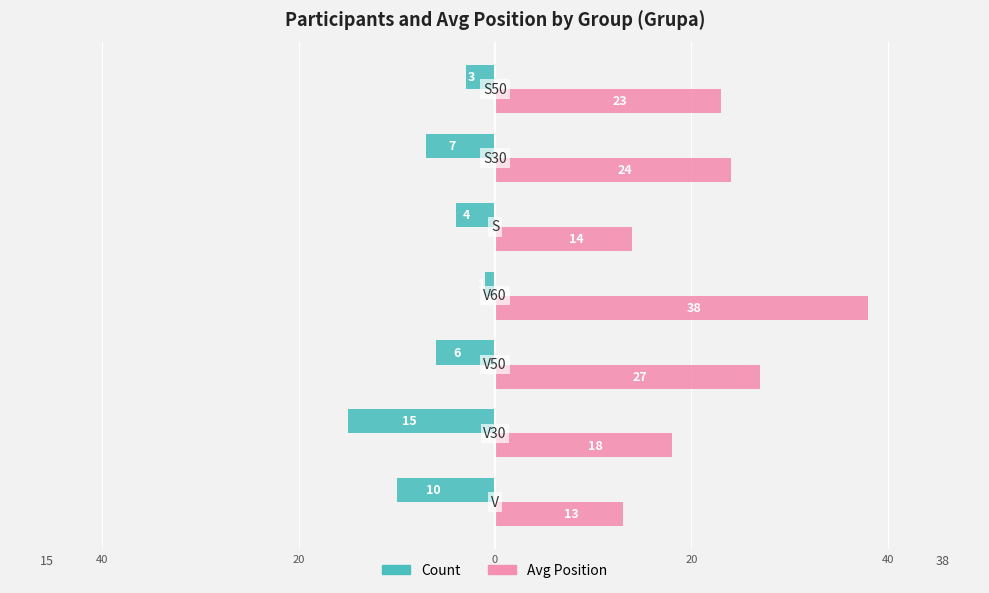

What are all the series names shown in the legend?

Count, Avg Position